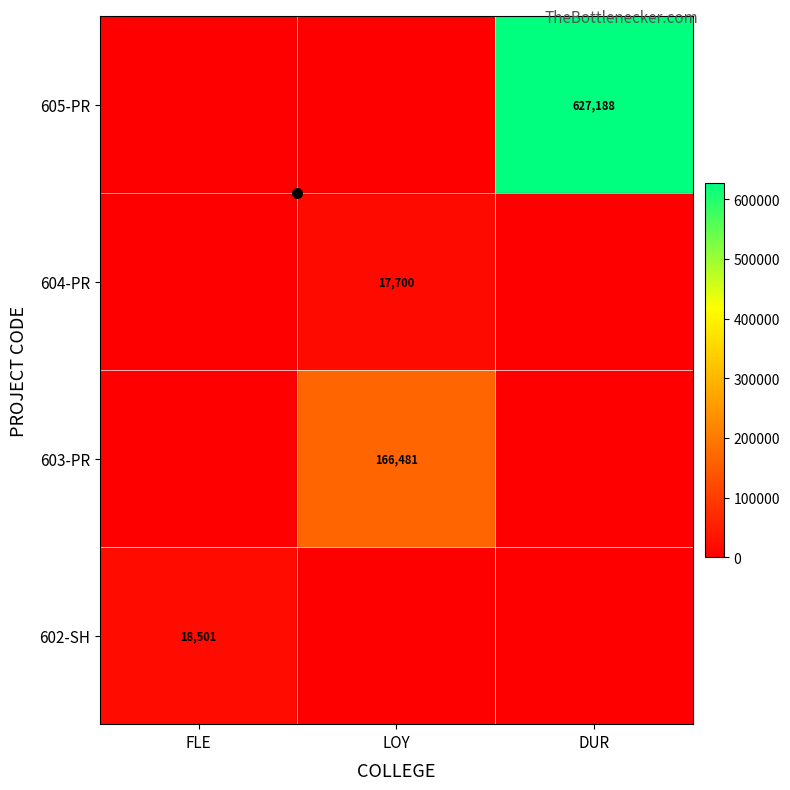

How many categories are shown in the chart?

3